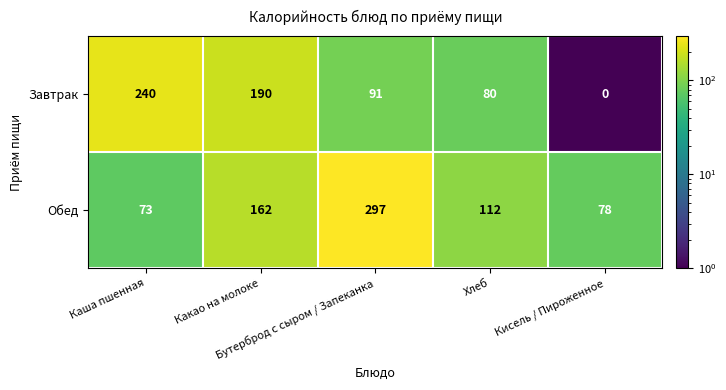

At how many categories does at least one series exceed 113?

3